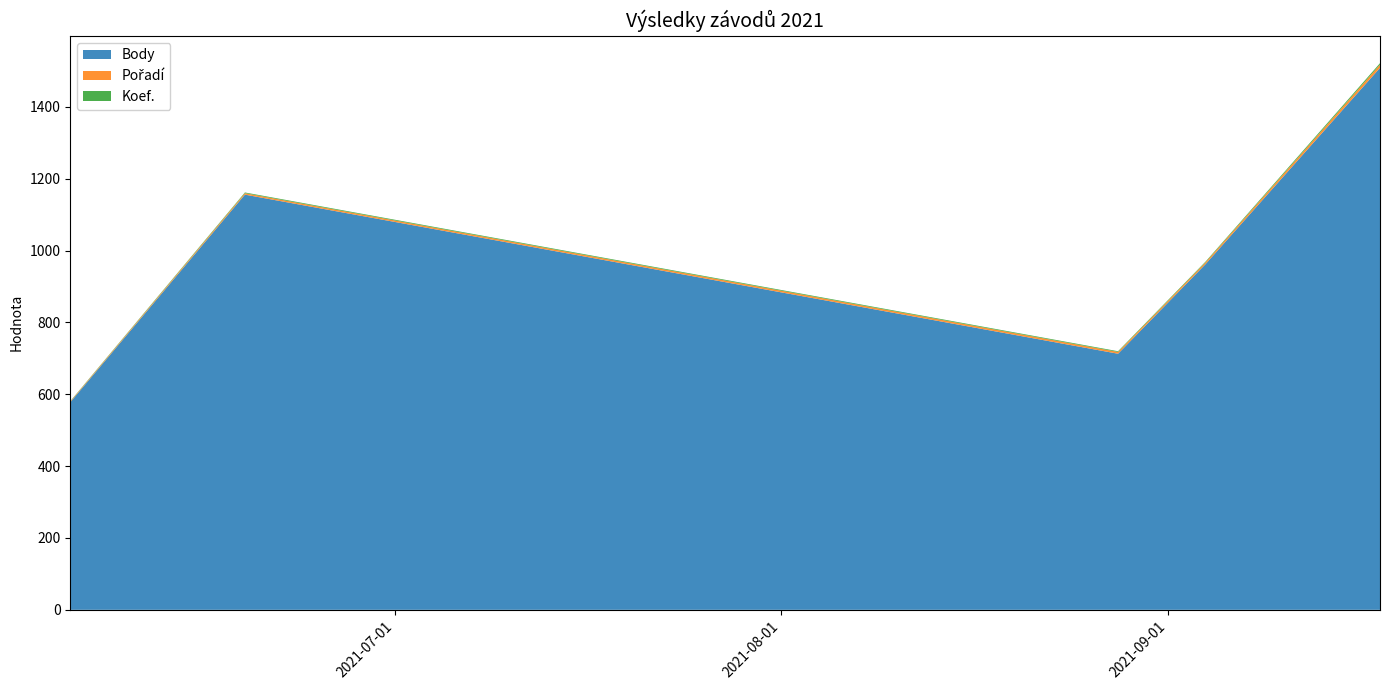

Reading right to left, list all the values displayed in this chart.

Body: 1509	962	713	1156	578
Pořadí: 9	5	5	4	2
Koef.: 4	2	2	2	1